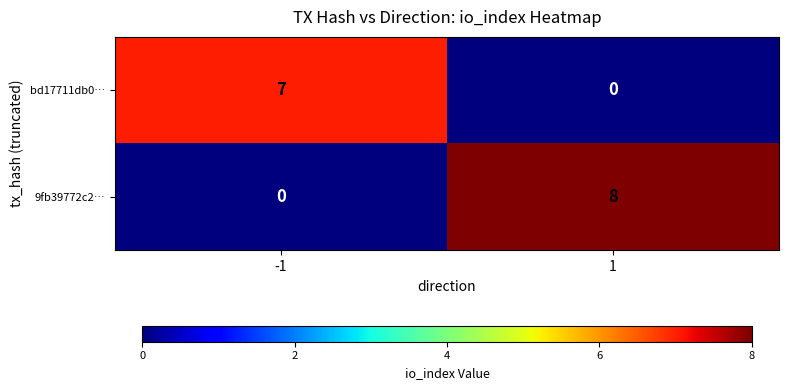

The value of 9fb39772c2… at -1 is 0. True or false?

True